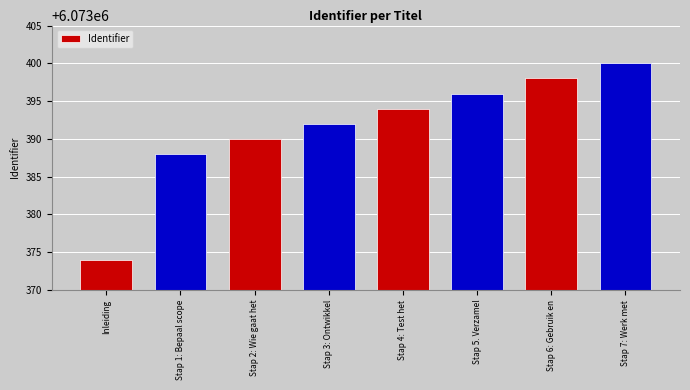

Rank the categories by value from highest to lowest.

Stap 7: Werk met, Stap 6: Gebruik en, Stap 5. Verzamel, Stap 4: Test het, Stap 3: Ontwikkel, Stap 2: Wie gaat het, Stap 1: Bepaal scope, Inleiding